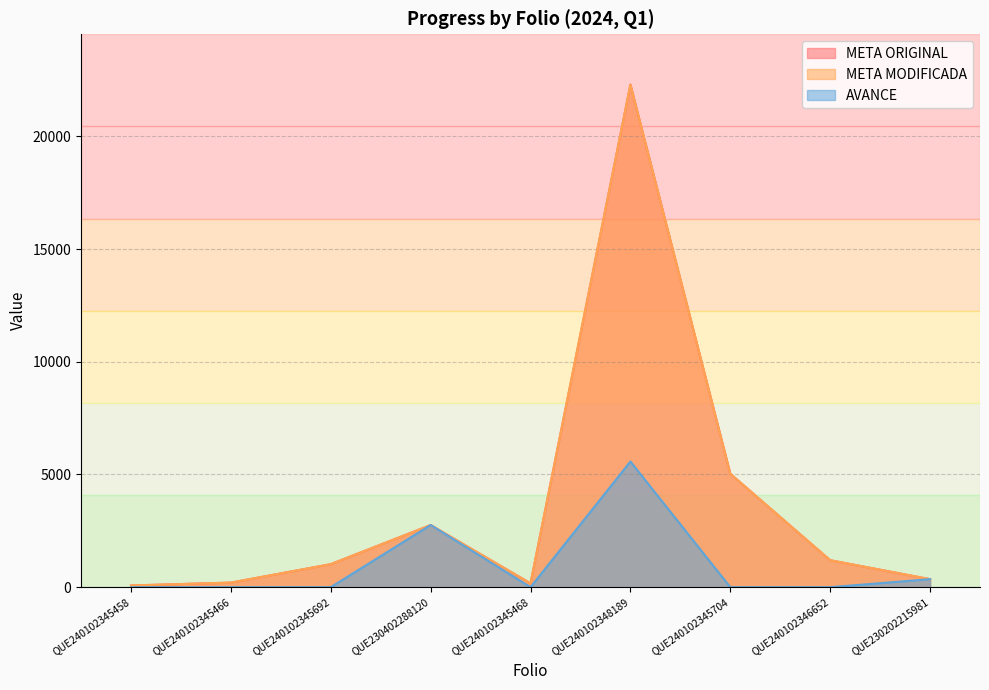

The value of META ORIGINAL at QUE240102345466 is 105. True or false?

False